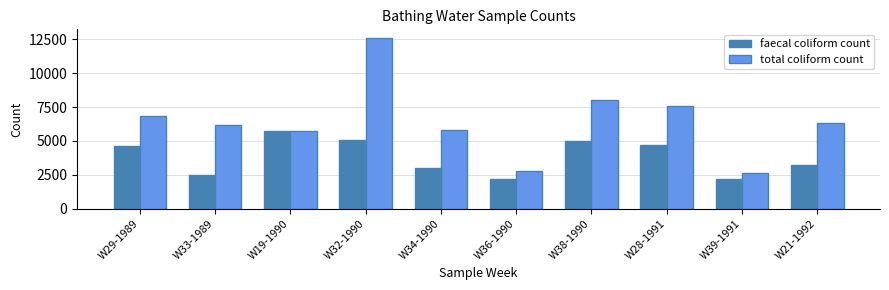

Which category has the lowest value in the total coliform count series?

W39-1991